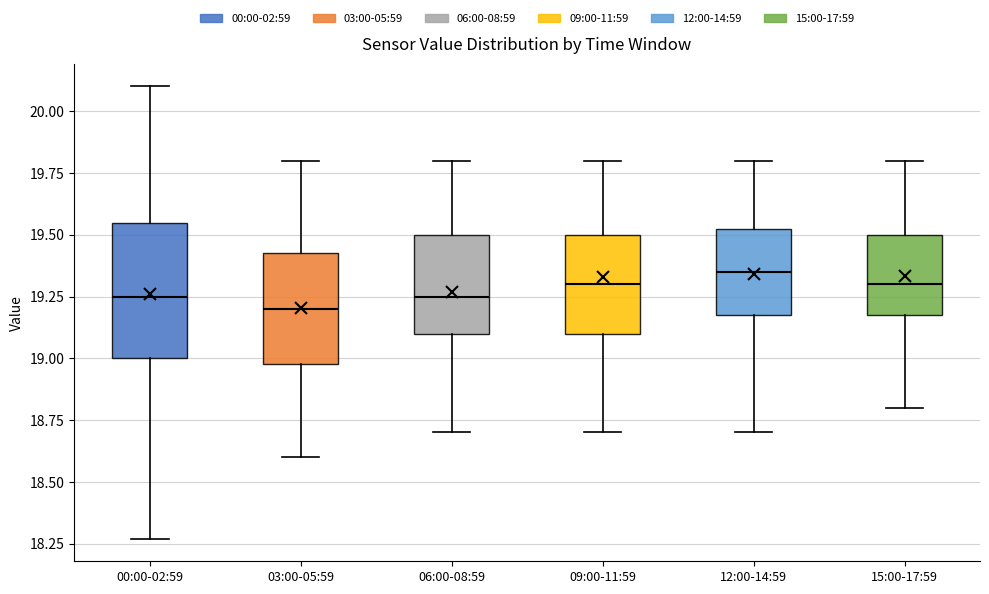

Where does the median line of the box for 03:00-05:59 sit on the y-axis? The values are not printed on the chart, so give them approximately, as read against the axis.

19.20